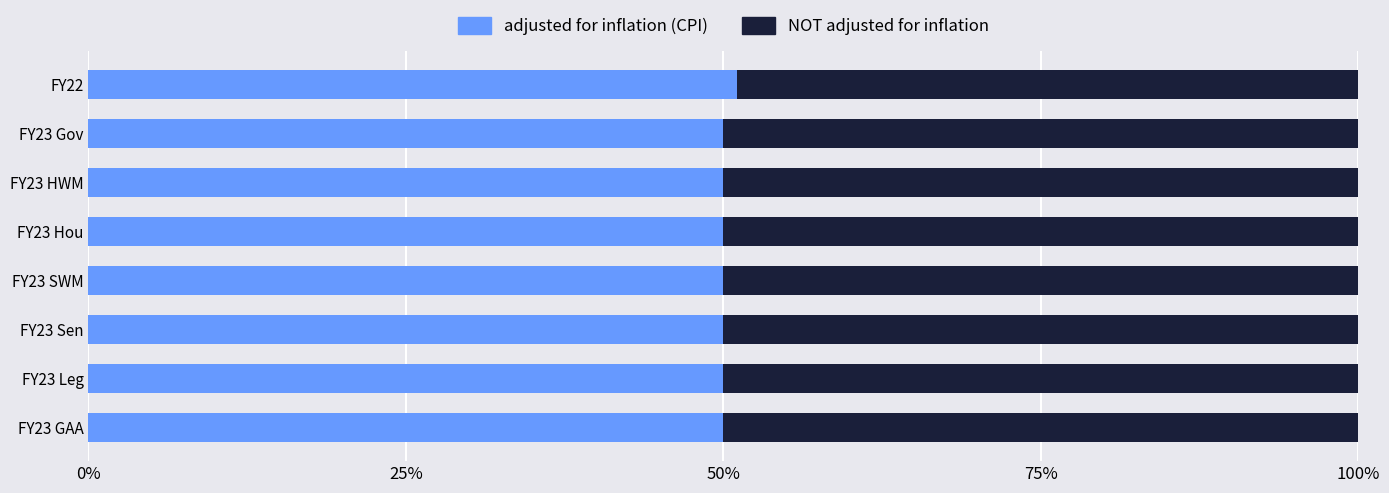

Reading left to right, list all the values displayed in this chart.

adjusted for inflation (CPI): 0.5	0.5	0.5	0.5	0.5	0.5	0.5	0.5
NOT adjusted for inflation: 0.5	0.5	0.5	0.5	0.5	0.5	0.5	0.5